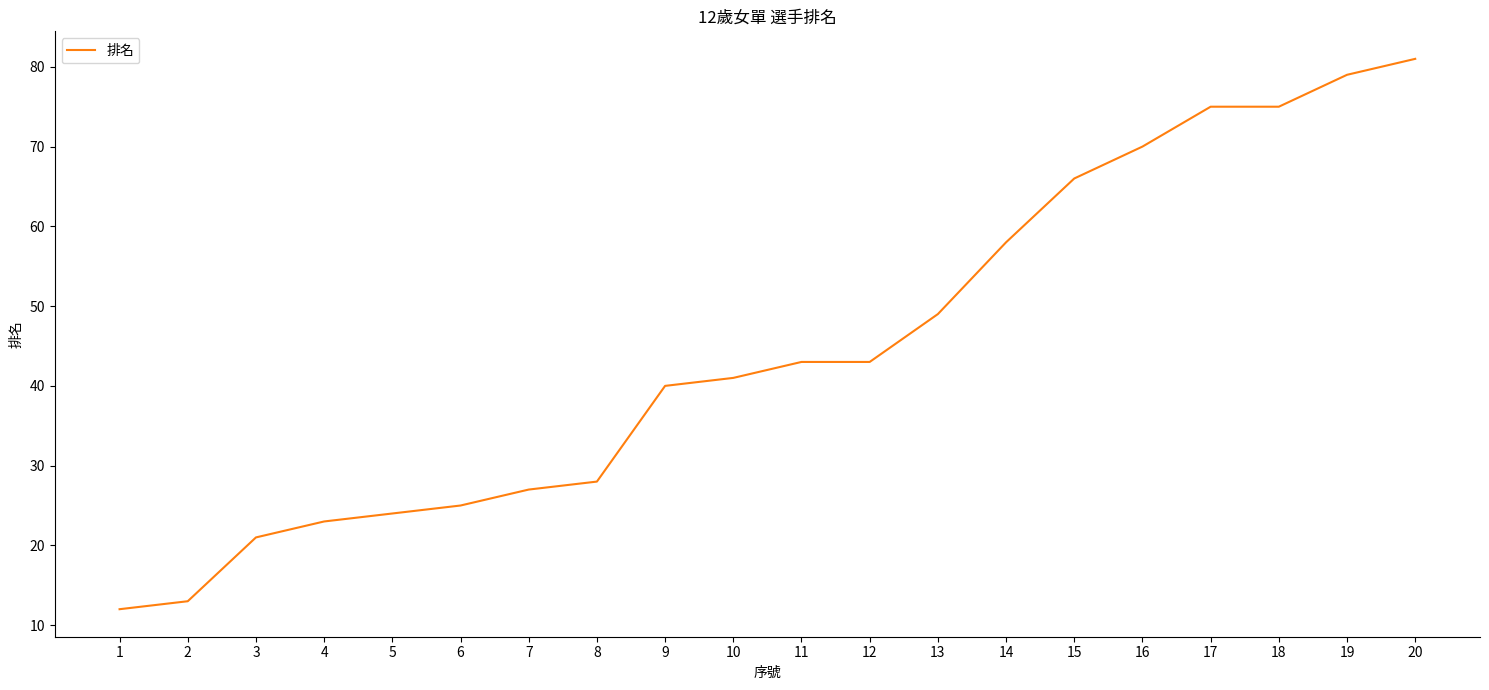

What is the average value?

45